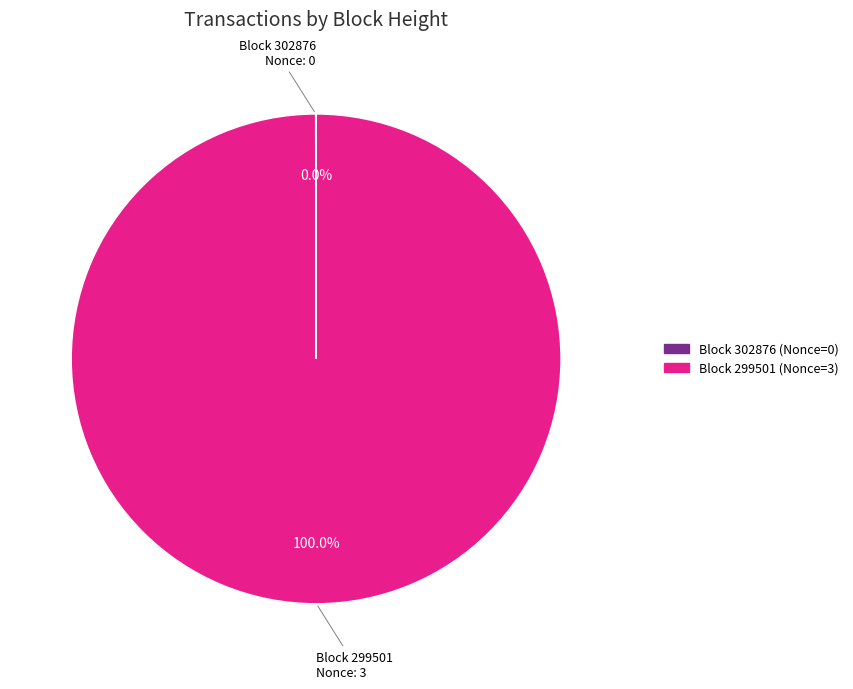

Does any single category account for the majority?

Yes